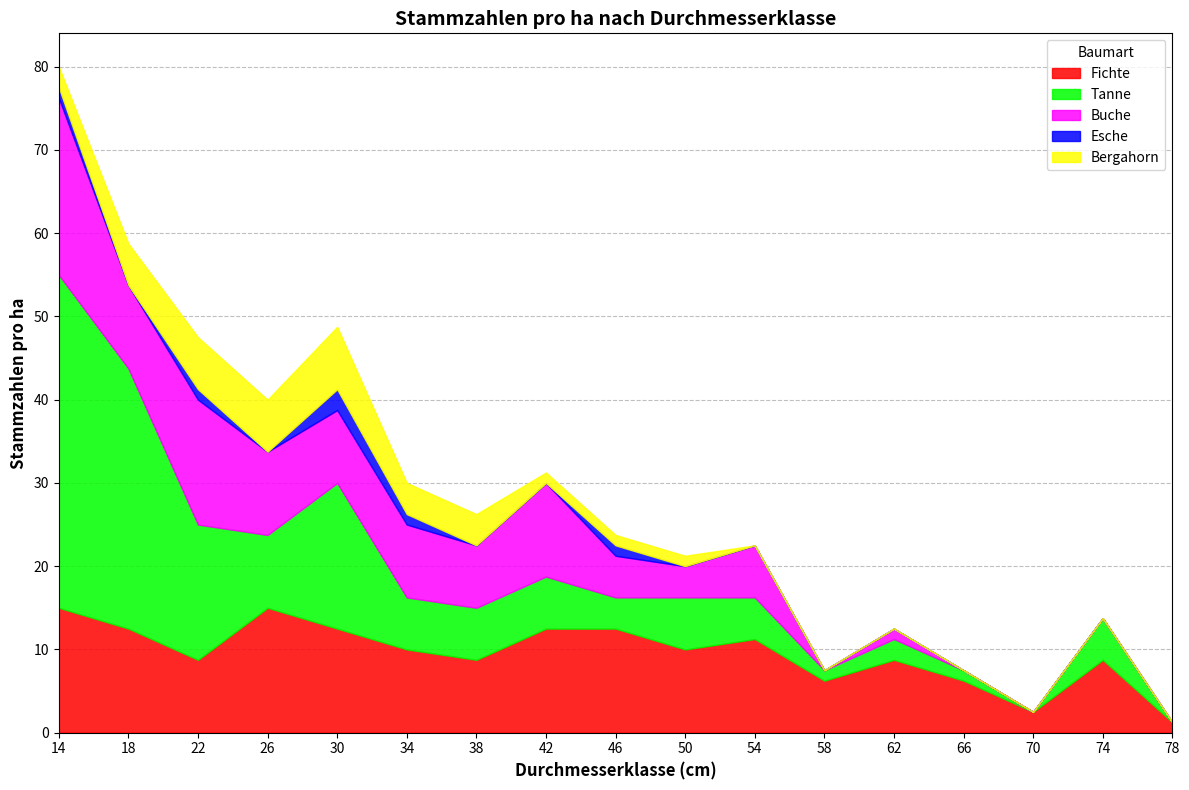

The value of Bergahorn at 74 is 4.4. True or false?

False